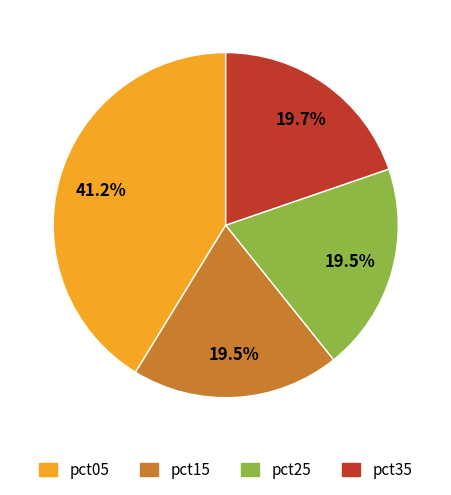

Is pct25 the majority of the pie?

No